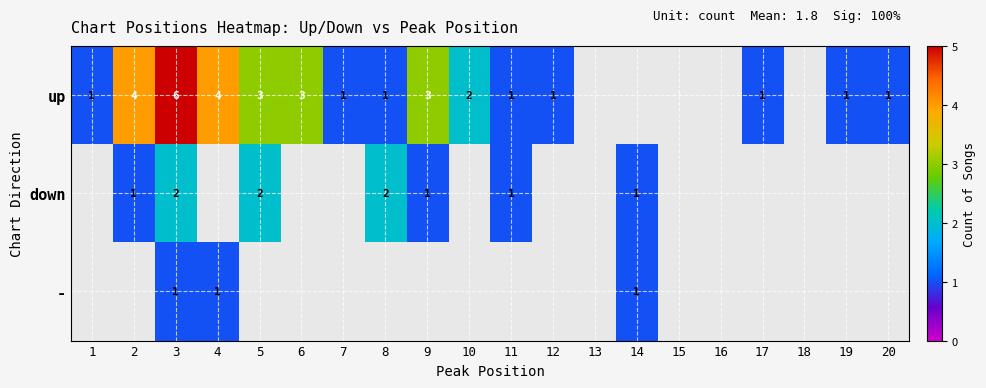

At 3, list the series in order from largest to smallest.

up, down, -